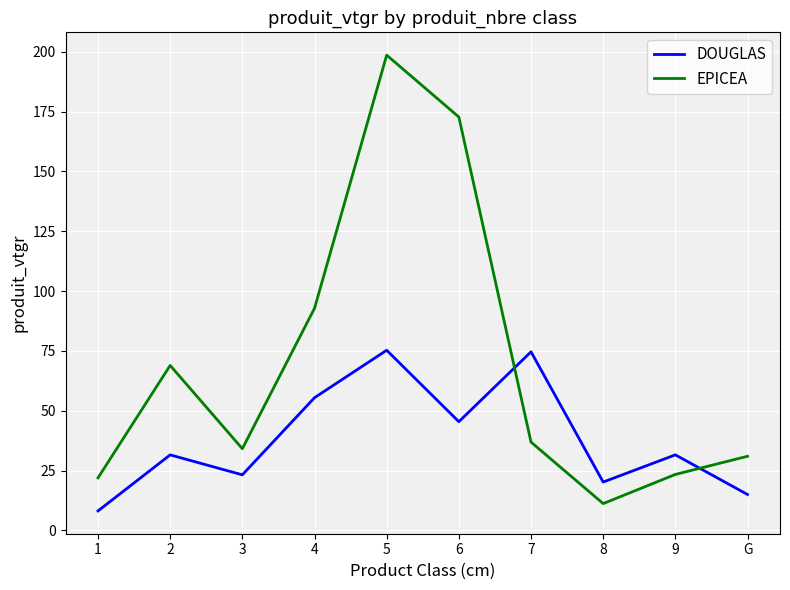

What position from the right is 4?

7